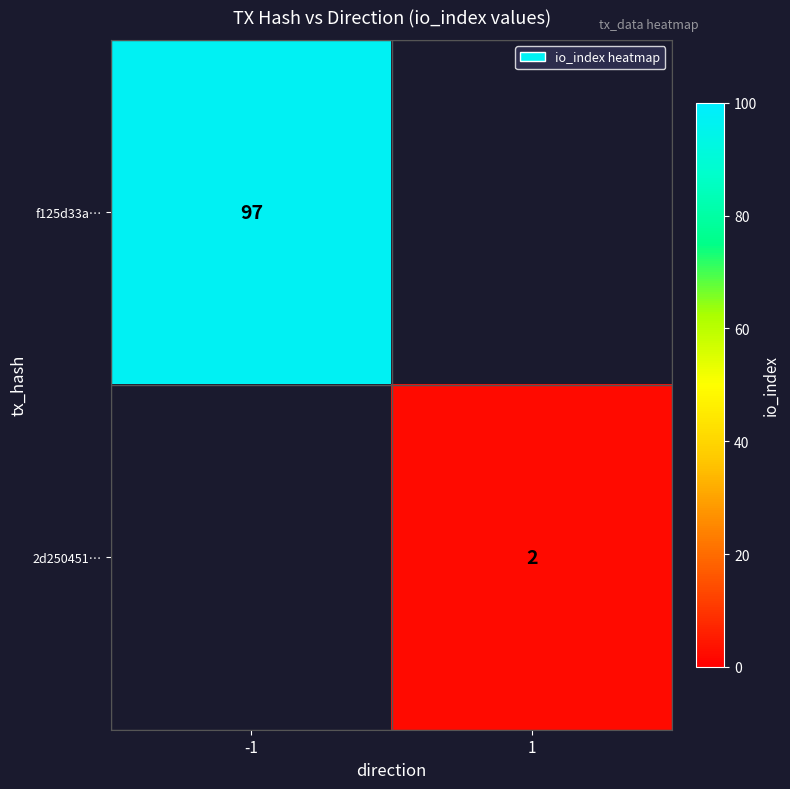

At which category does the chart reach its minimum across all series?

1